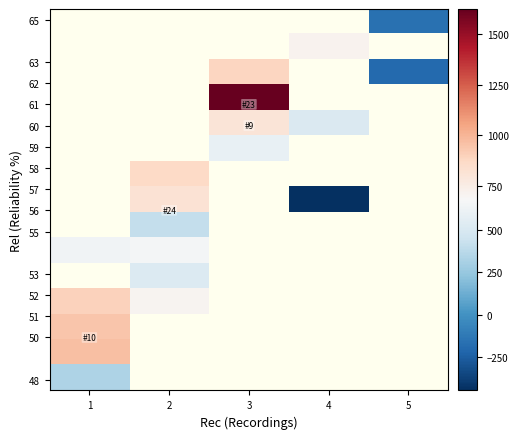

How many series are shown in this chart?

15